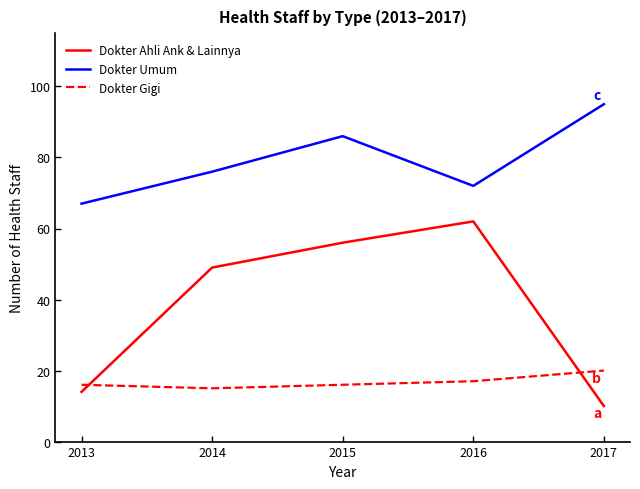

Where is Dokter Ahli Ank & Lainnya nearest to the value 36?

2014